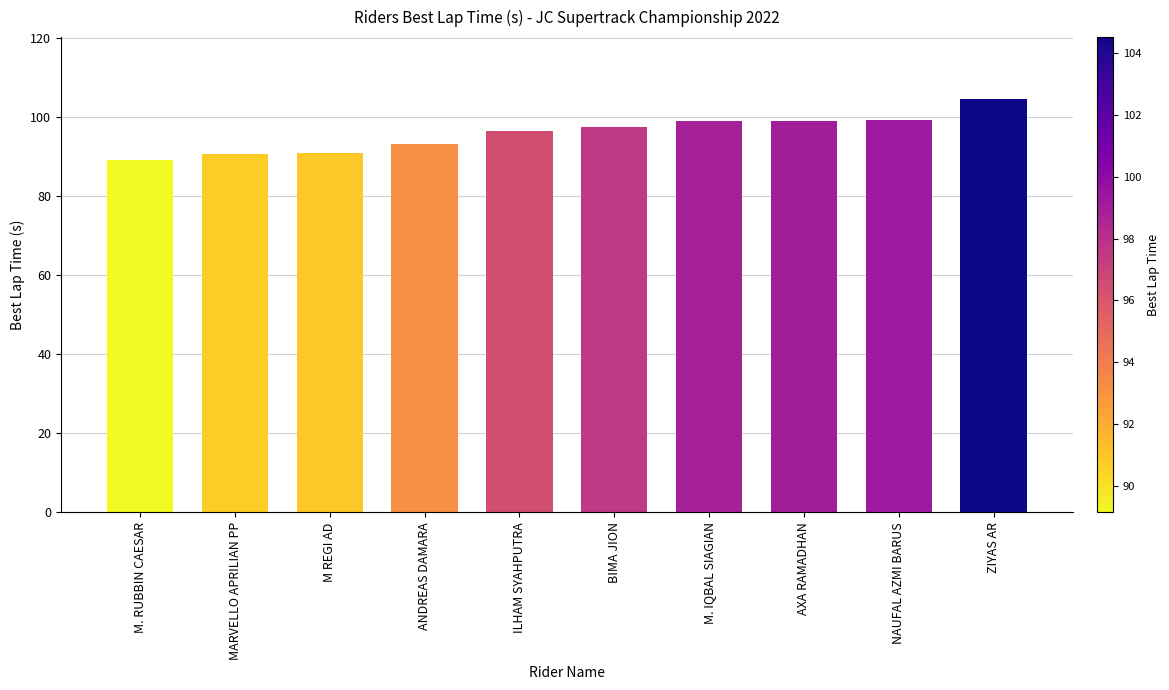

How many series are shown in this chart?

1